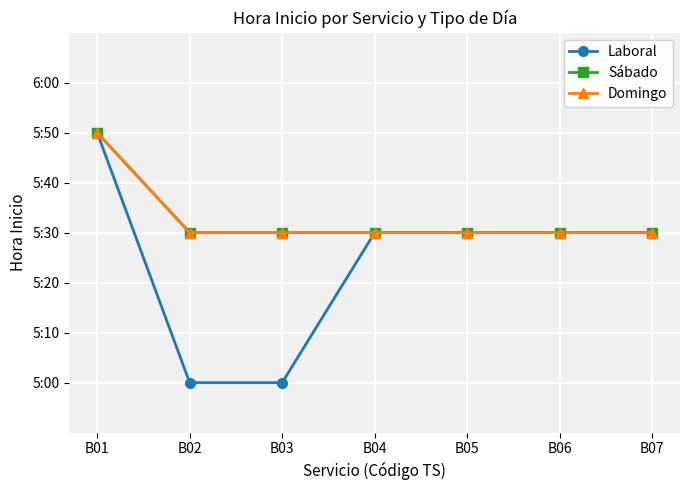

What is the highest value of the Laboral series?

350